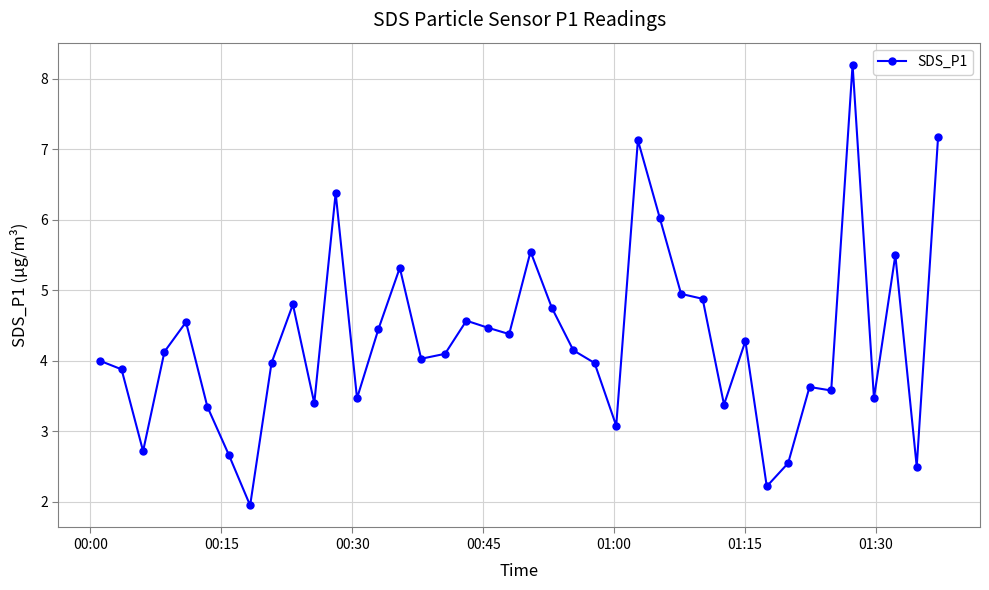

How many lines are shown in the chart?

1